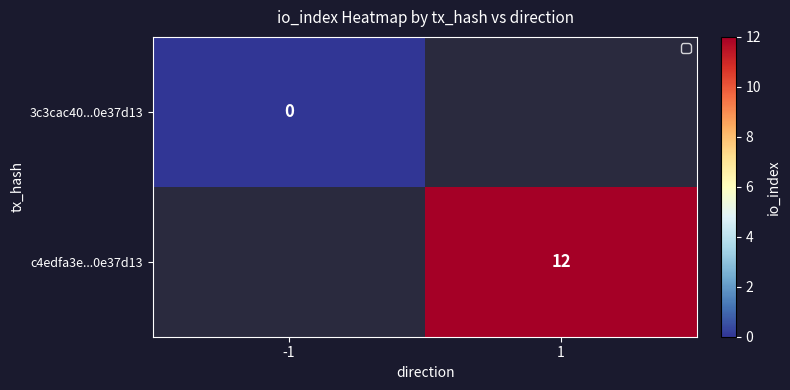

The value of c4edfa3e...0e37d13 at 1 is 3. True or false?

False